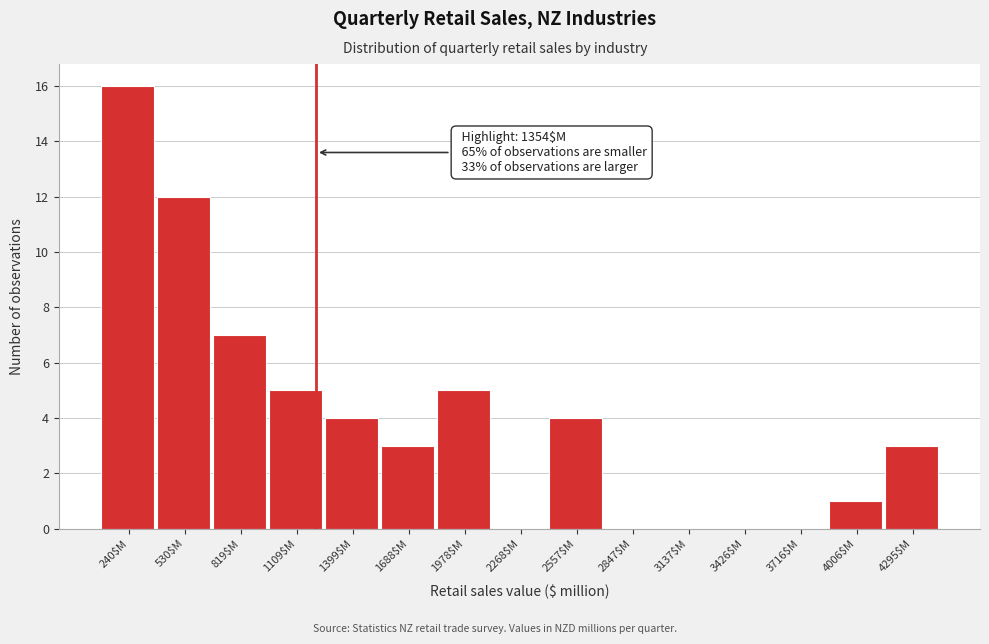

What is the greatest value displayed?

16